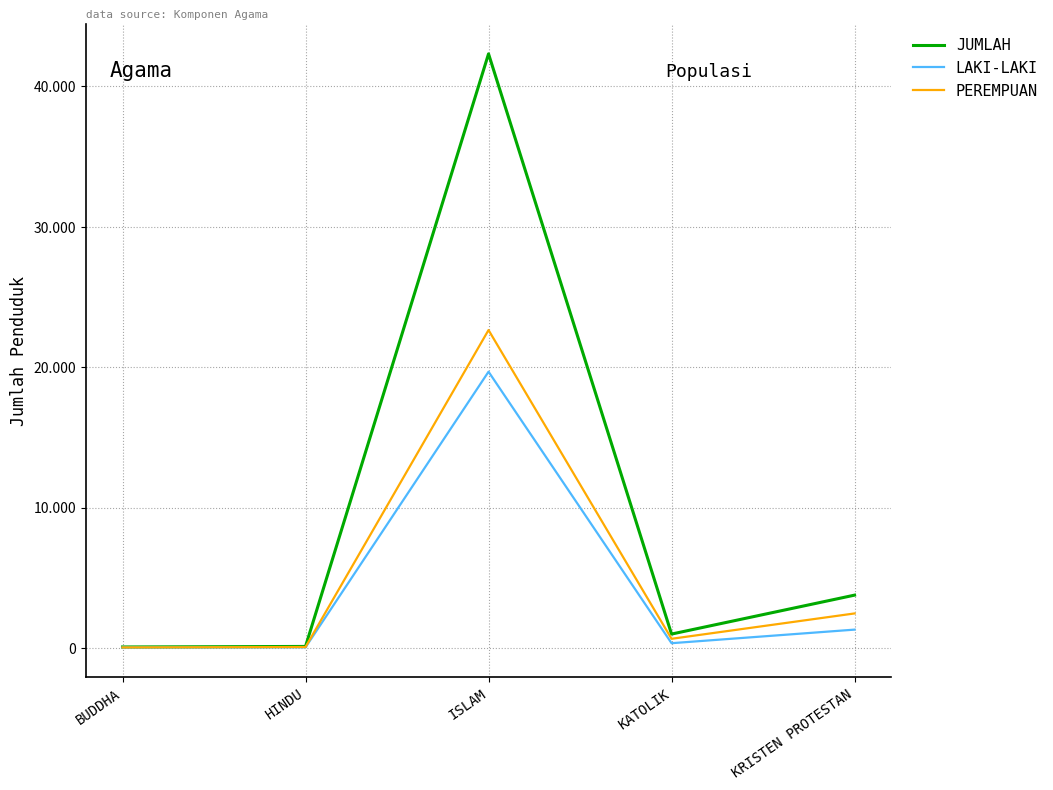

What are all the series names shown in the legend?

JUMLAH, LAKI-LAKI, PEREMPUAN